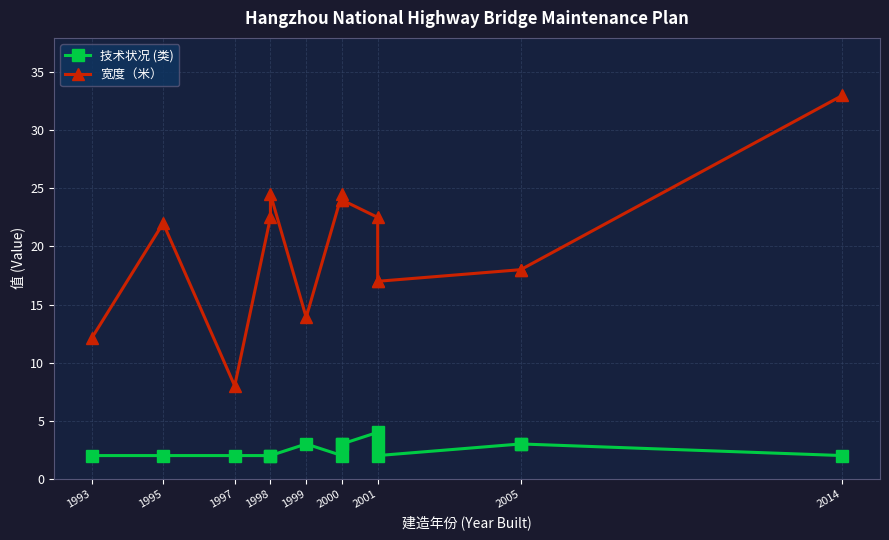

Reading left to right, what are all the values shown in this chart?

技术状况 (类): 2.0	2.0	2.0	2.0	2.0	3.0	2.0	3.0	3.0	4.0	3.0	2.0	3.0	3.0	2.0
宽度（米）: 12.1	22.0	8.0	22.5	24.5	13.9	24.5	24.0	24.0	22.5	17.0	17.0	18.0	18.0	33.0